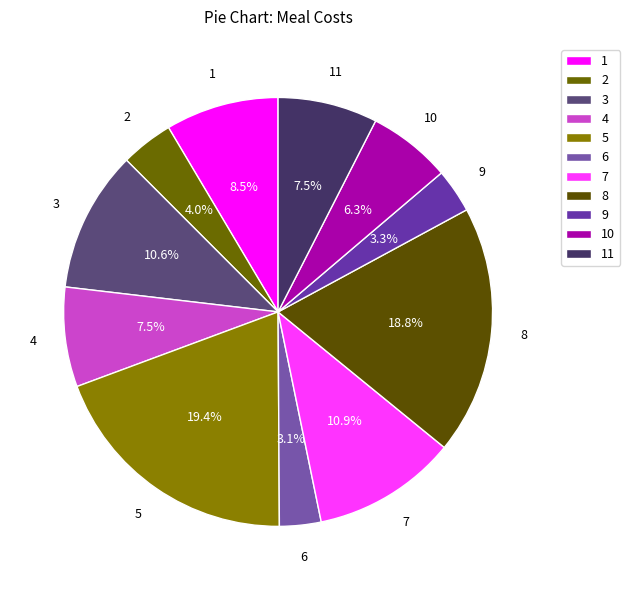

Is there any slice that represents more than half of the pie?

No